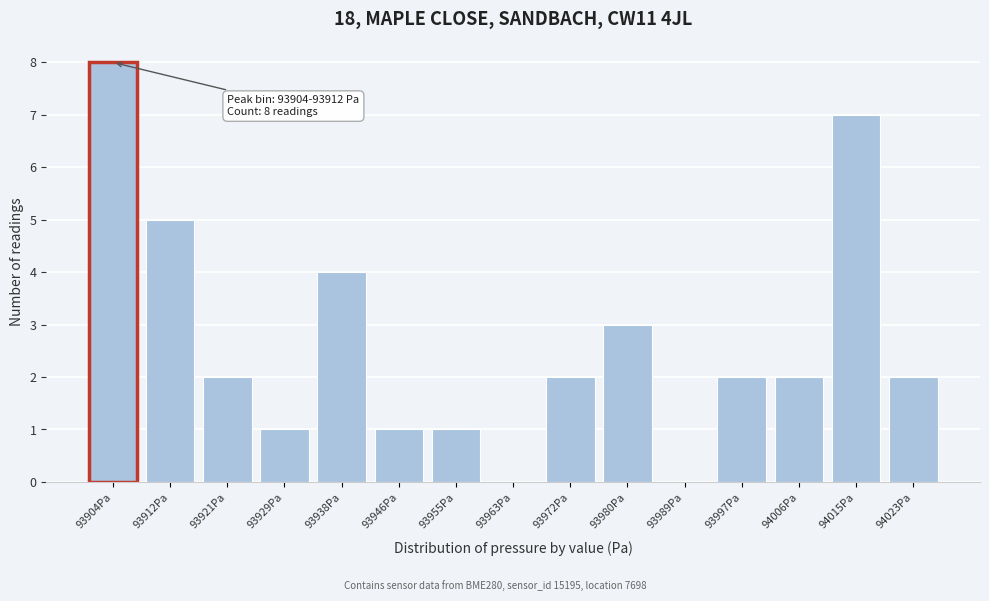

Reading left to right, list all the values displayed in this chart.

93904Pa=8	93912Pa=5	93921Pa=2	93929Pa=1	93938Pa=4	93946Pa=1	93955Pa=1	93963Pa=0	93972Pa=2	93980Pa=3	93989Pa=0	93997Pa=2	94006Pa=2	94015Pa=7	94023Pa=2